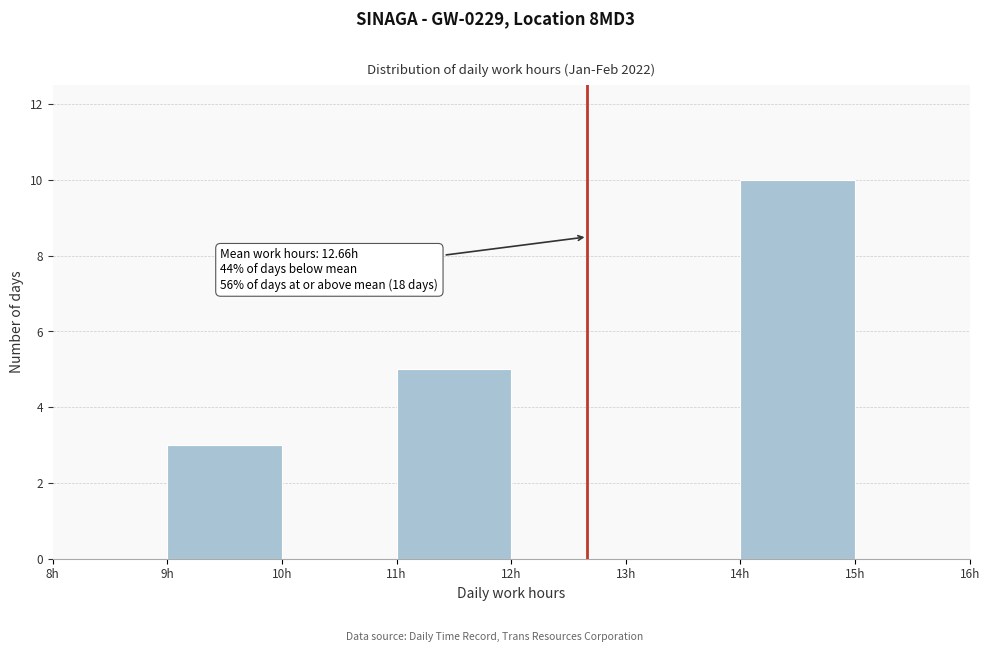

Over which range of the x-axis is the bar tallest?

14 to 15